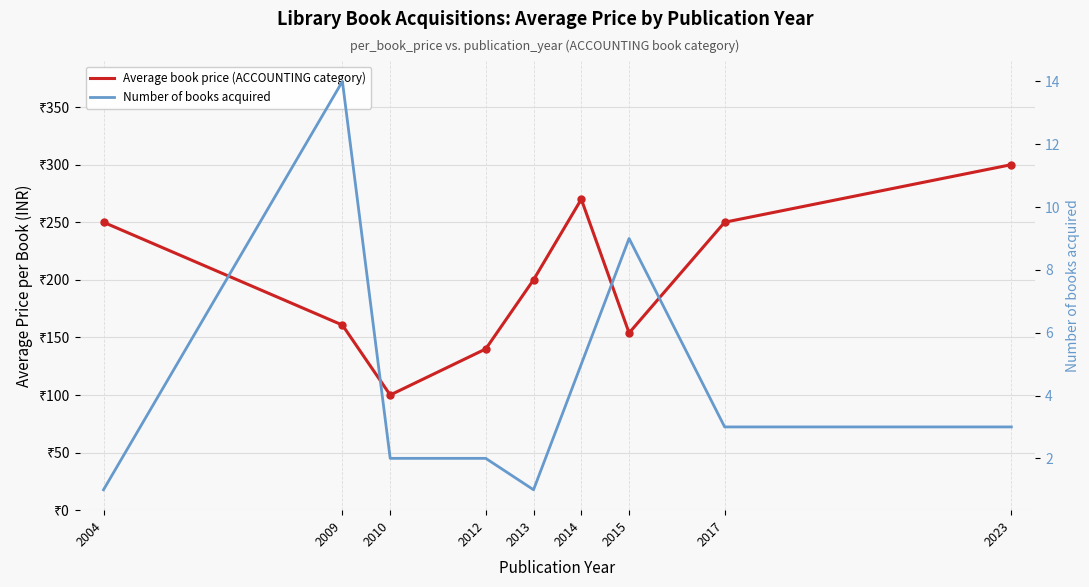

How many data points does each series have?

9